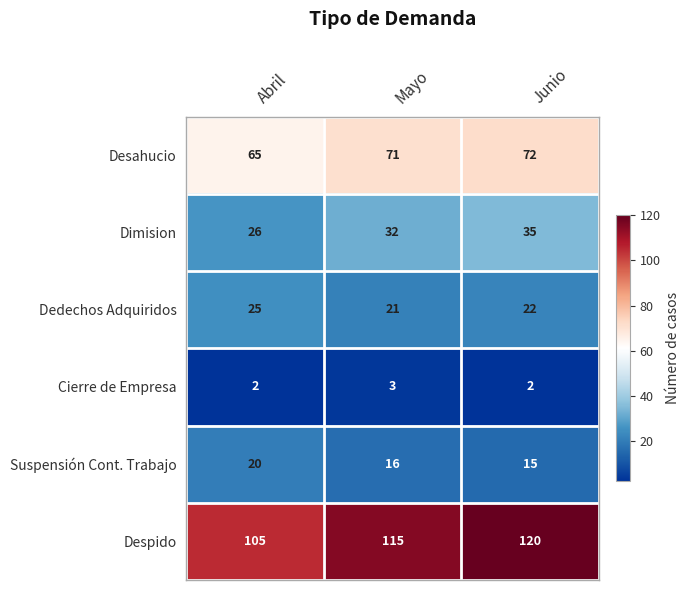

Between Abril and Junio, which series saw the biggest shift?

Despido